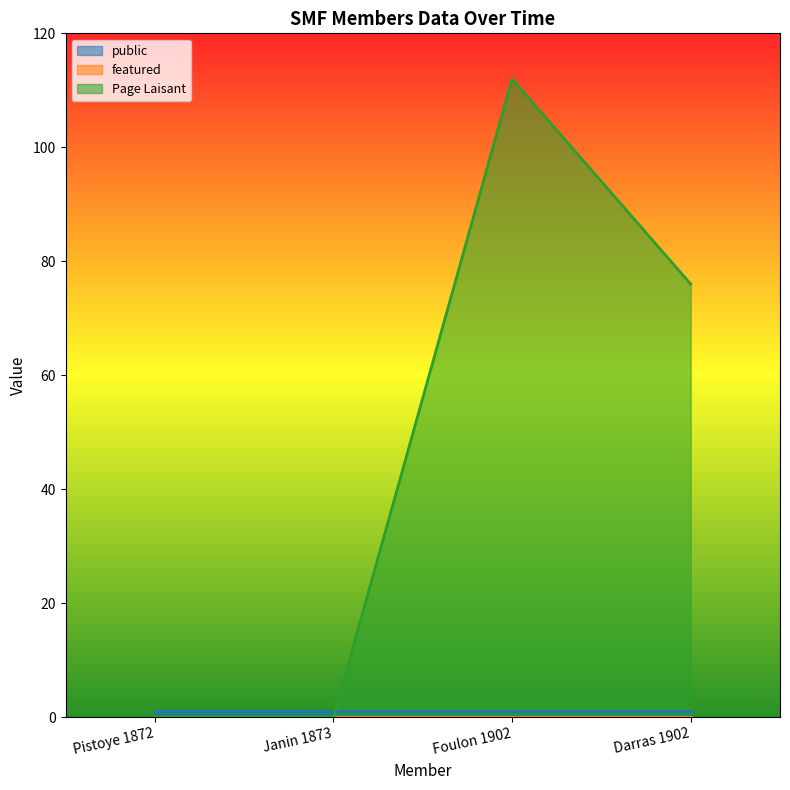

Which category has the highest value in the public series?

Pistoye 1872